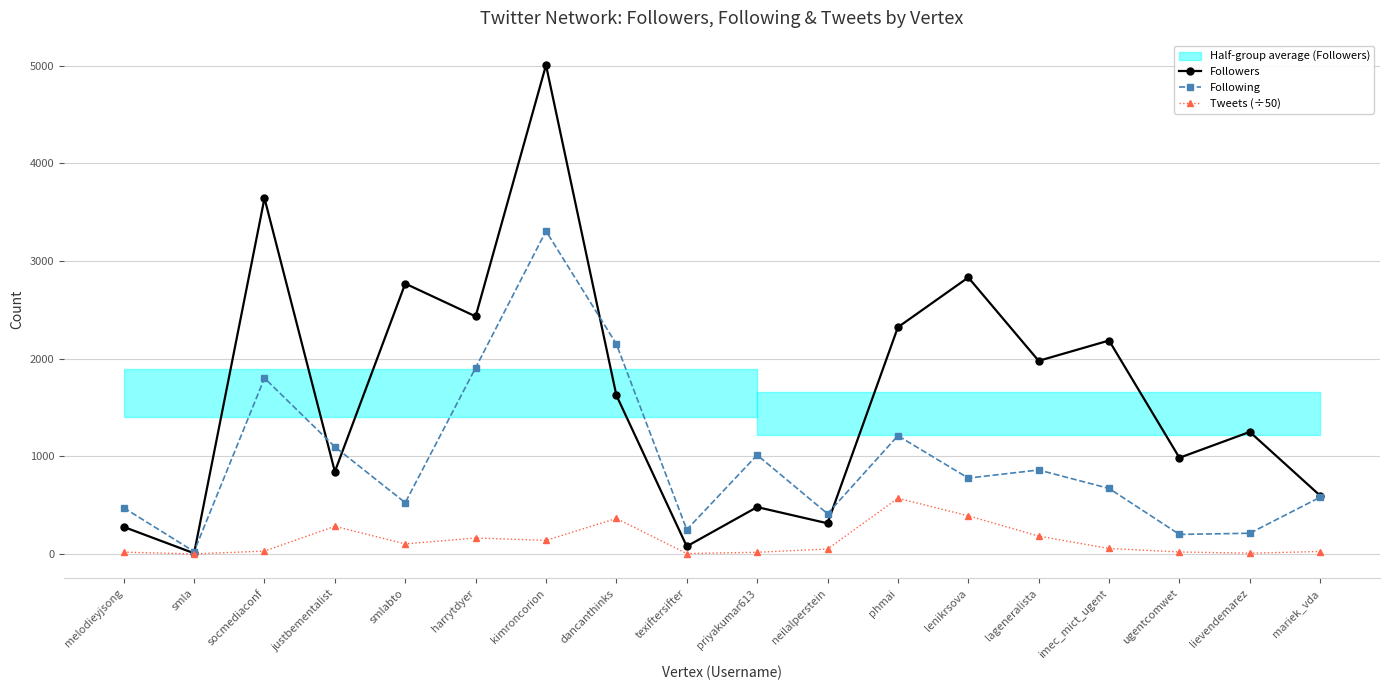

What is the difference between the maximum and minimum values in the Following series?

3283.0